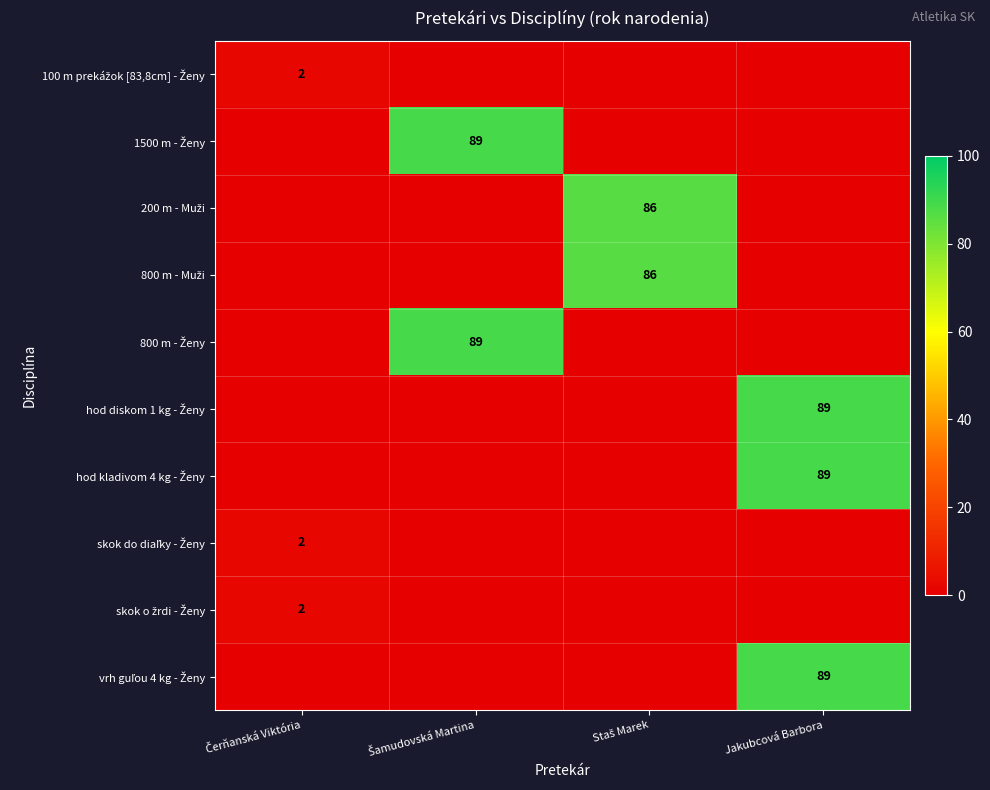

True or false: vrh guľou 4 kg - Ženy has a value of 0 at Šamudovská Martina.

True